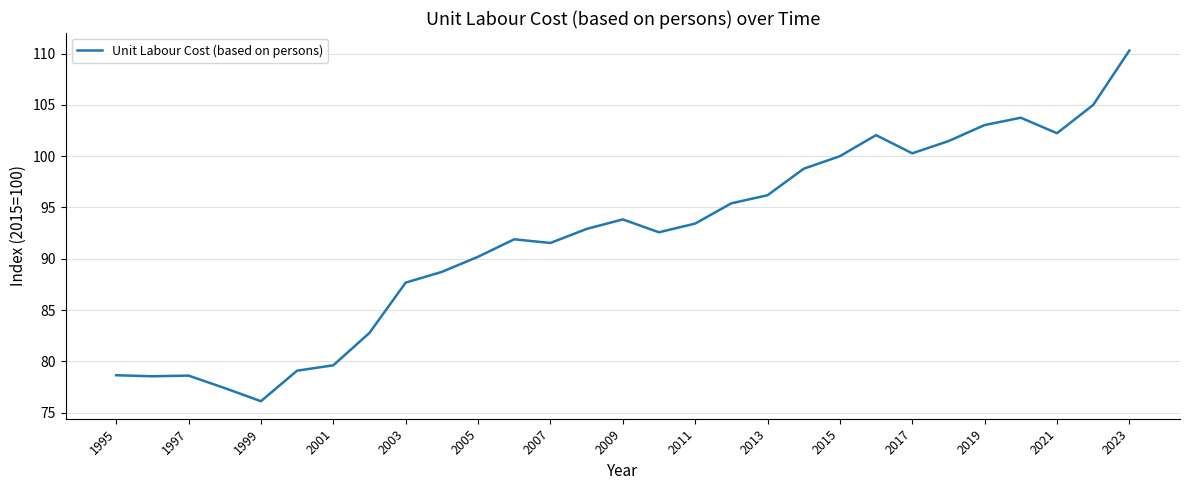

What is the difference between the maximum and minimum values?

34.2